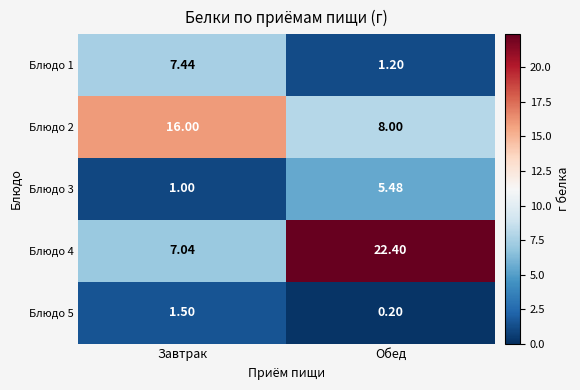

At which label does Блюдо 4 first exceed 22?

Обед